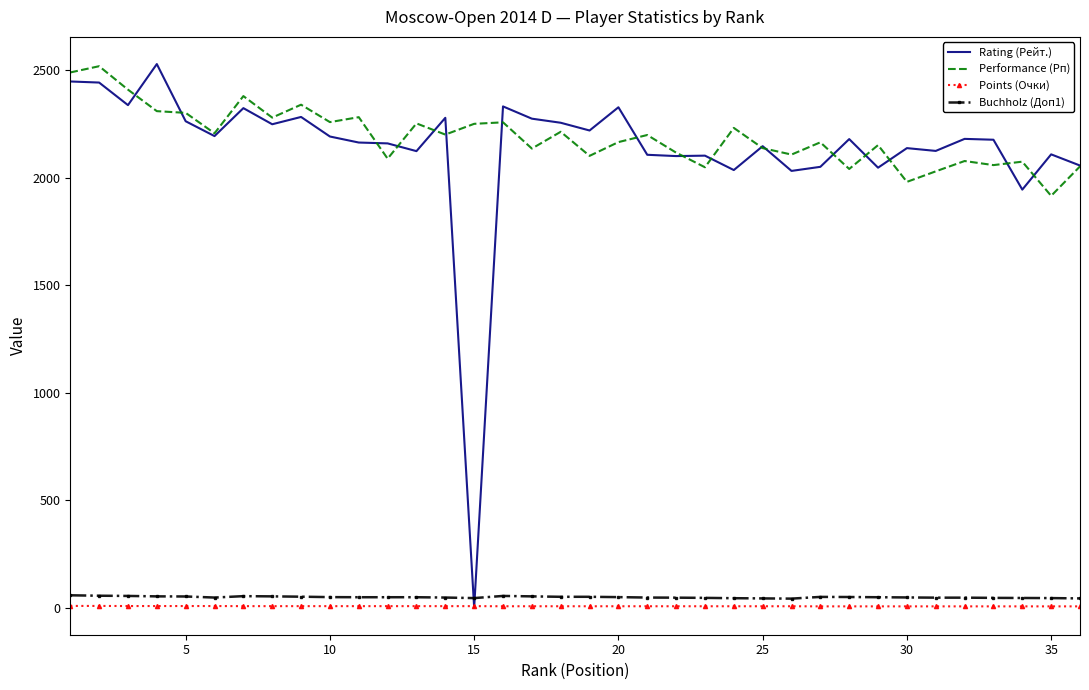

True or false: Rating (Рейт.) and Performance (Рп) intersect in this chart.

True